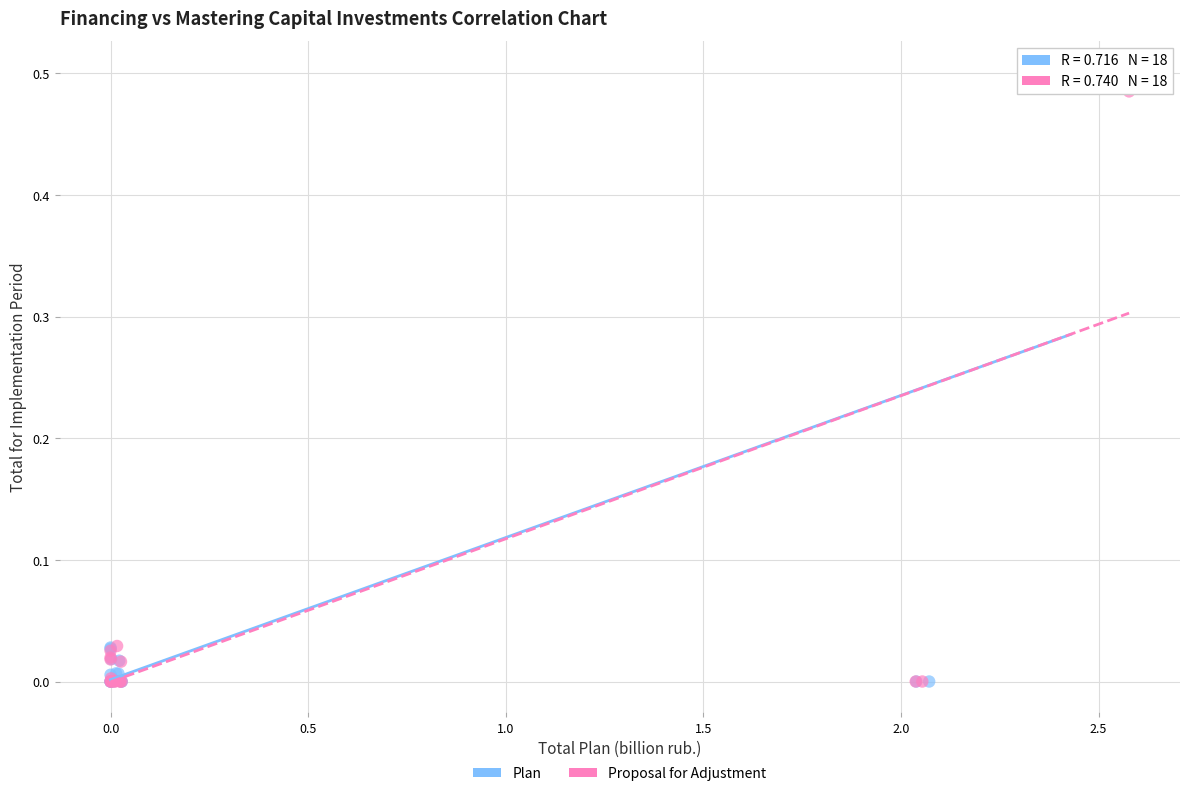

What are all the series names shown in the legend?

Plan, Proposal for Adjustment